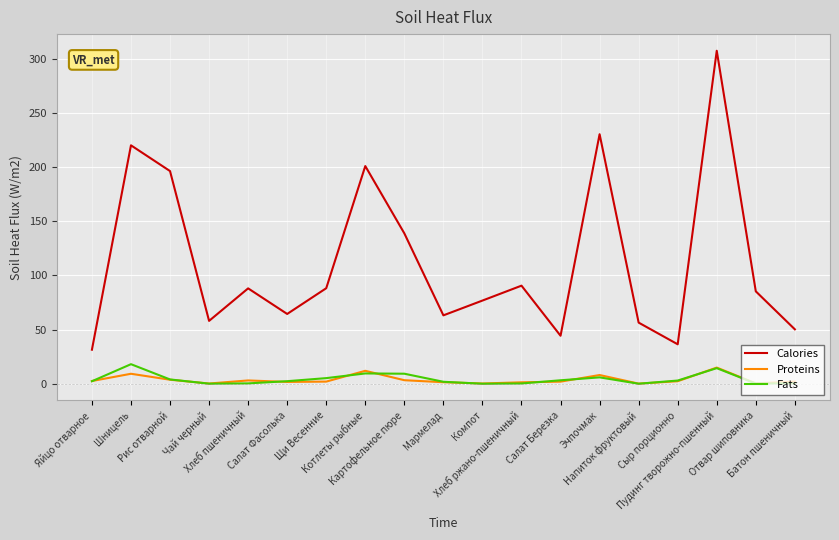

How many lines are shown in the chart?

3